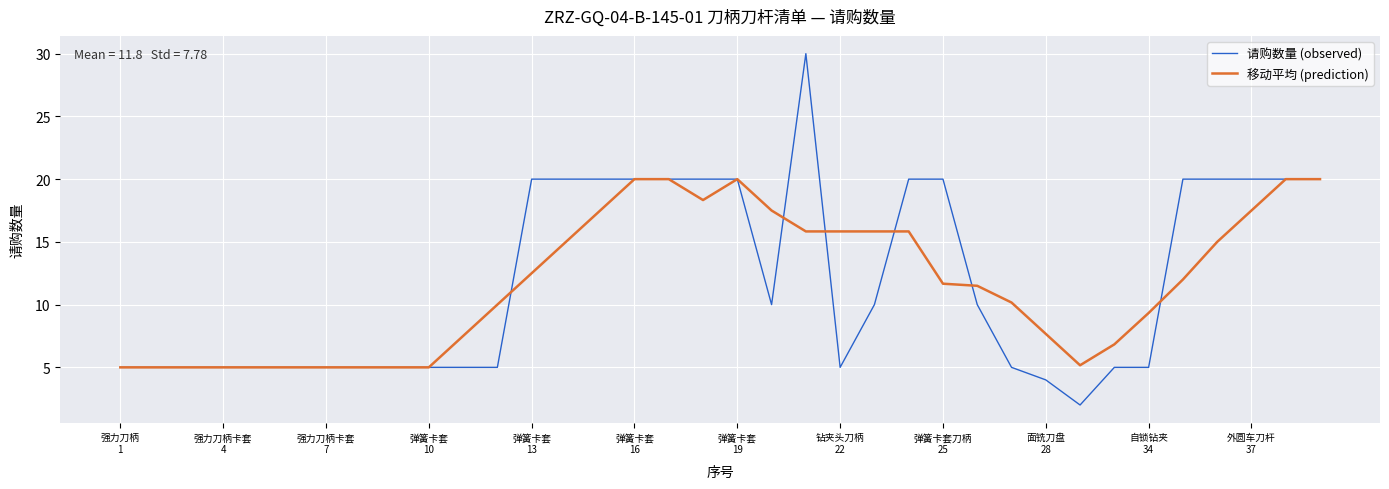

List the series in order of their peak value, highest first.

请购数量 (observed), 移动平均 (prediction)